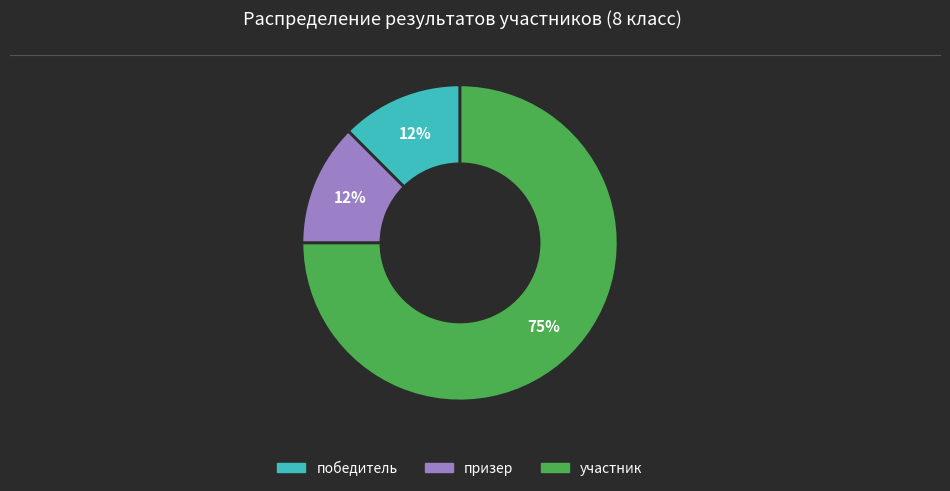

Is there a majority slice in this chart?

Yes